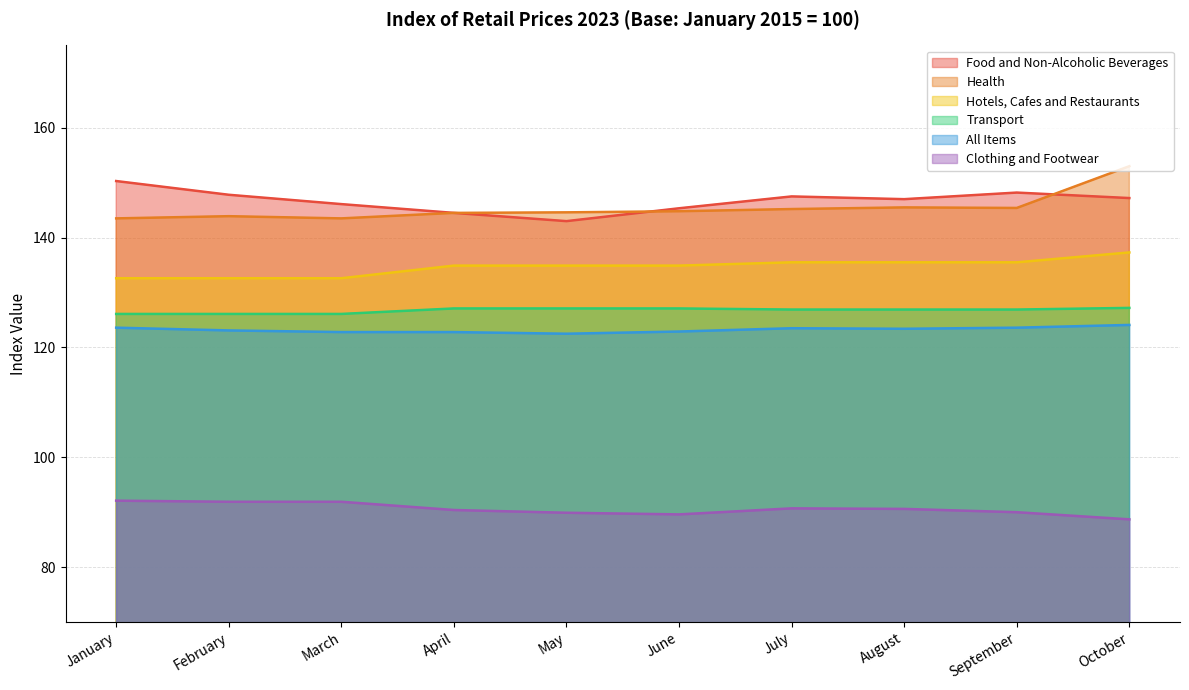

At how many categories does at least one series exceed 136?

10